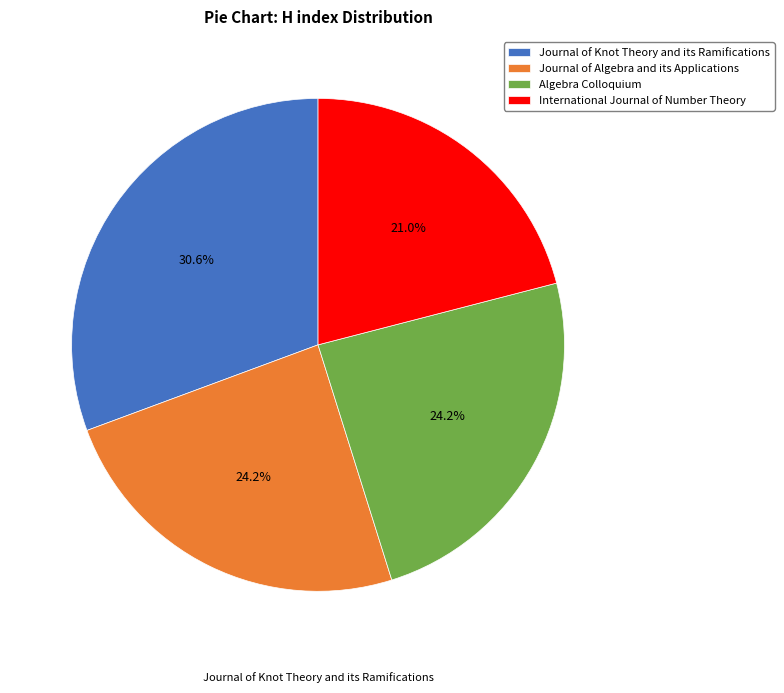

Combined, what portion of the pie is Journal of Algebra and its Applications and Algebra Colloquium?

48.4%